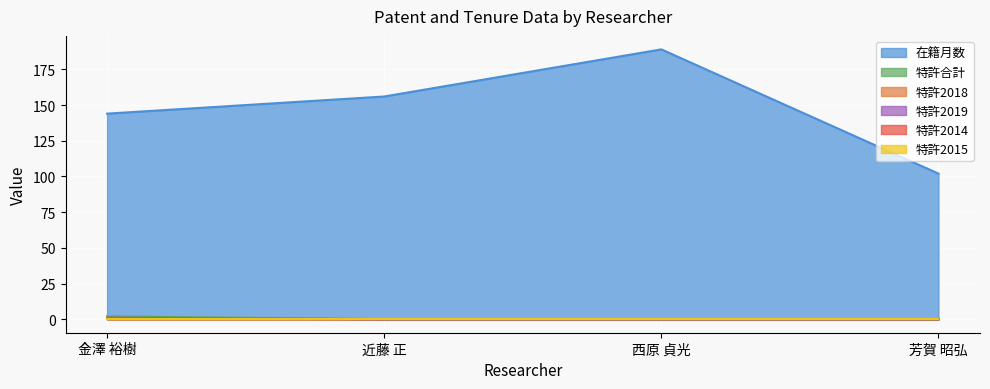

At which category is the sum across all series the highest?

西原 貞光